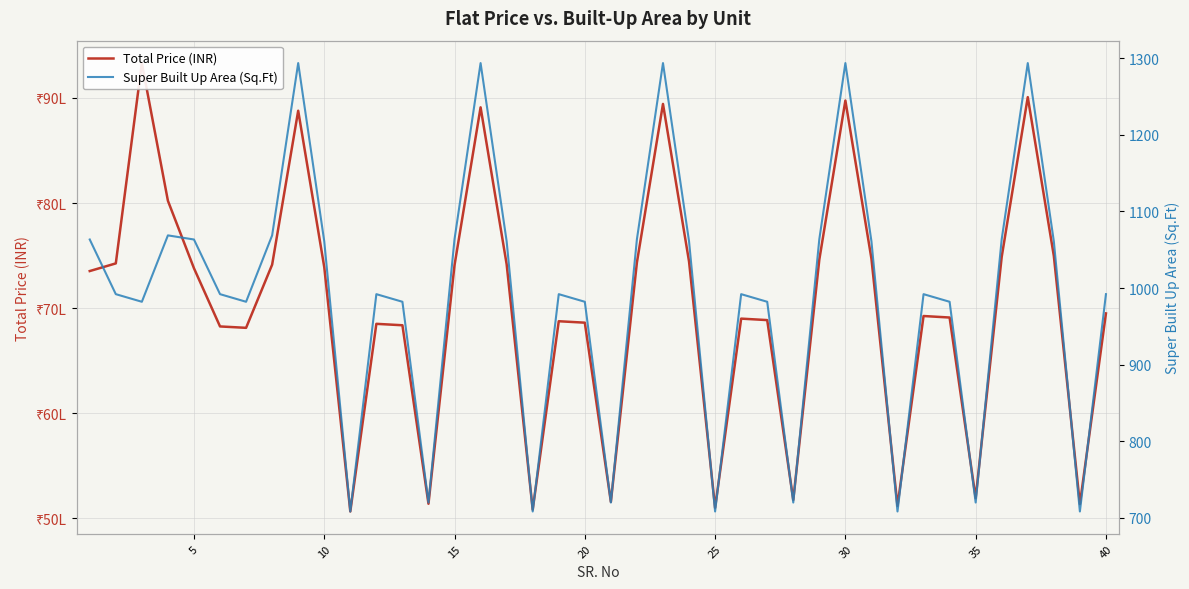

Rank the categories by Super Built Up Area (Sq.Ft) value from highest to lowest.

40, 15, 22, 29, 36, 15, 35, 14, 21, 28, 35, 0, 20, 45, 16, 23, 30, 37, 5, 25, 11, 18, 25, 32, 39, 10, 30, 12, 19, 26, 33, 13, 20, 27, 34, 10, 17, 24, 31, 38